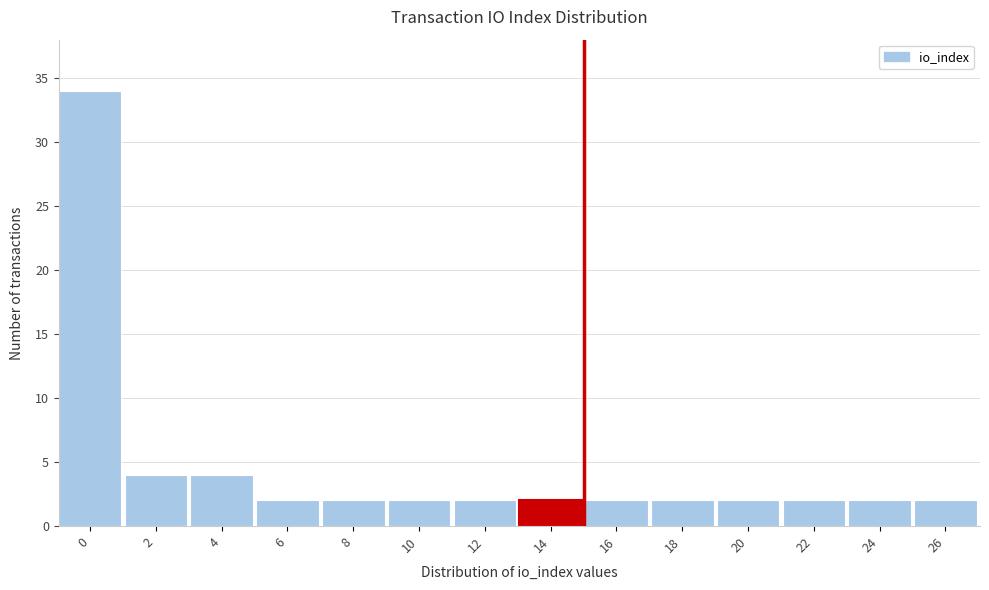

Reading left to right, list all the values displayed in this chart.

34	4	4	2	2	2	2	2	2	2	2	2	2	2